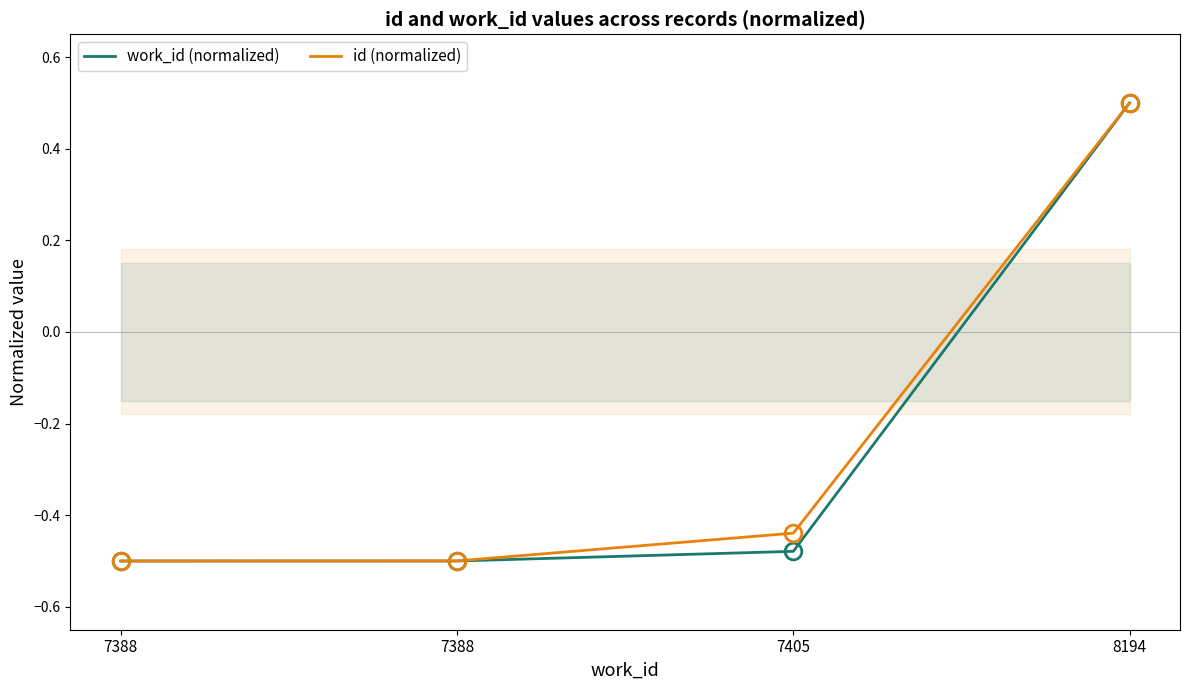

Rank the series at 8194 from lowest to highest value.

work_id (normalized), id (normalized)